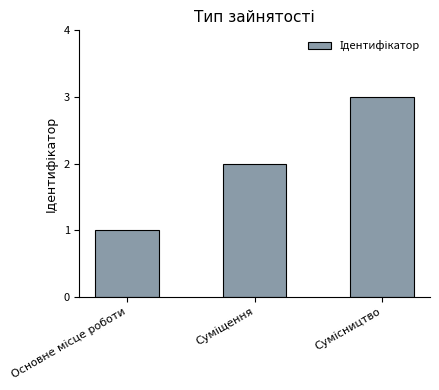

What is the sum of all values?

6